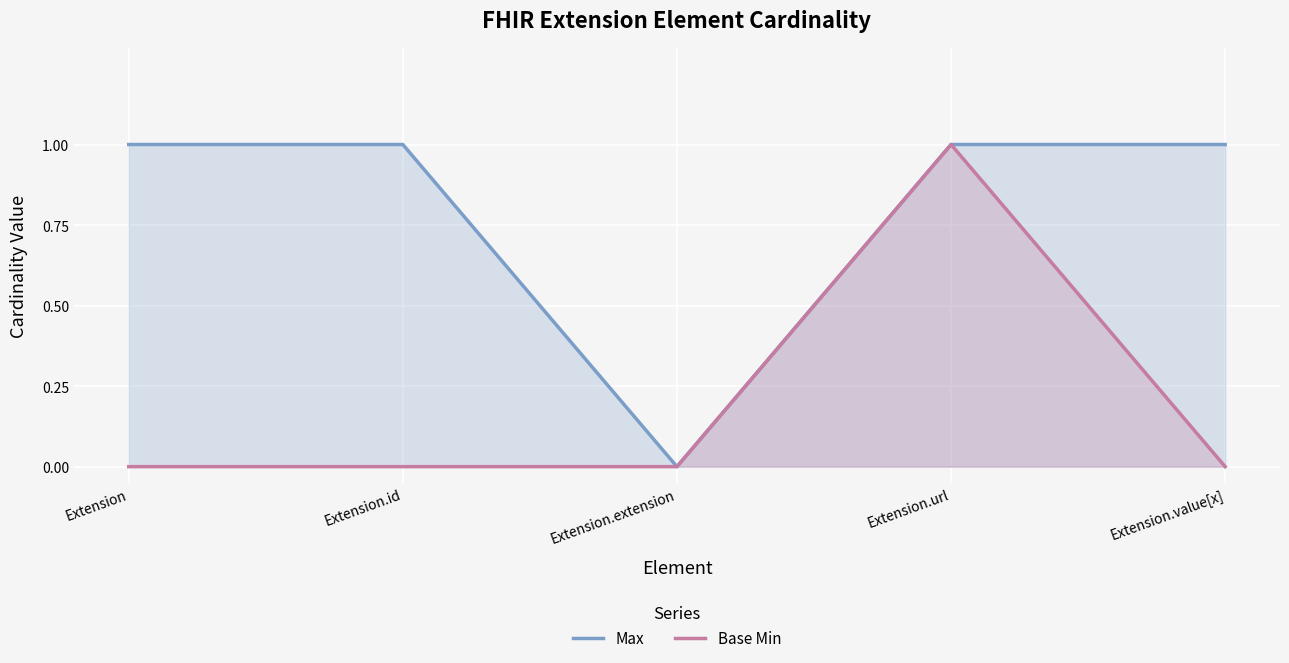

Reading left to right, extract all data points from this chart.

Max: Extension=1	Extension.id=1	Extension.extension=0	Extension.url=1	Extension.value[x]=1
Base Min: Extension=0	Extension.id=0	Extension.extension=0	Extension.url=1	Extension.value[x]=0